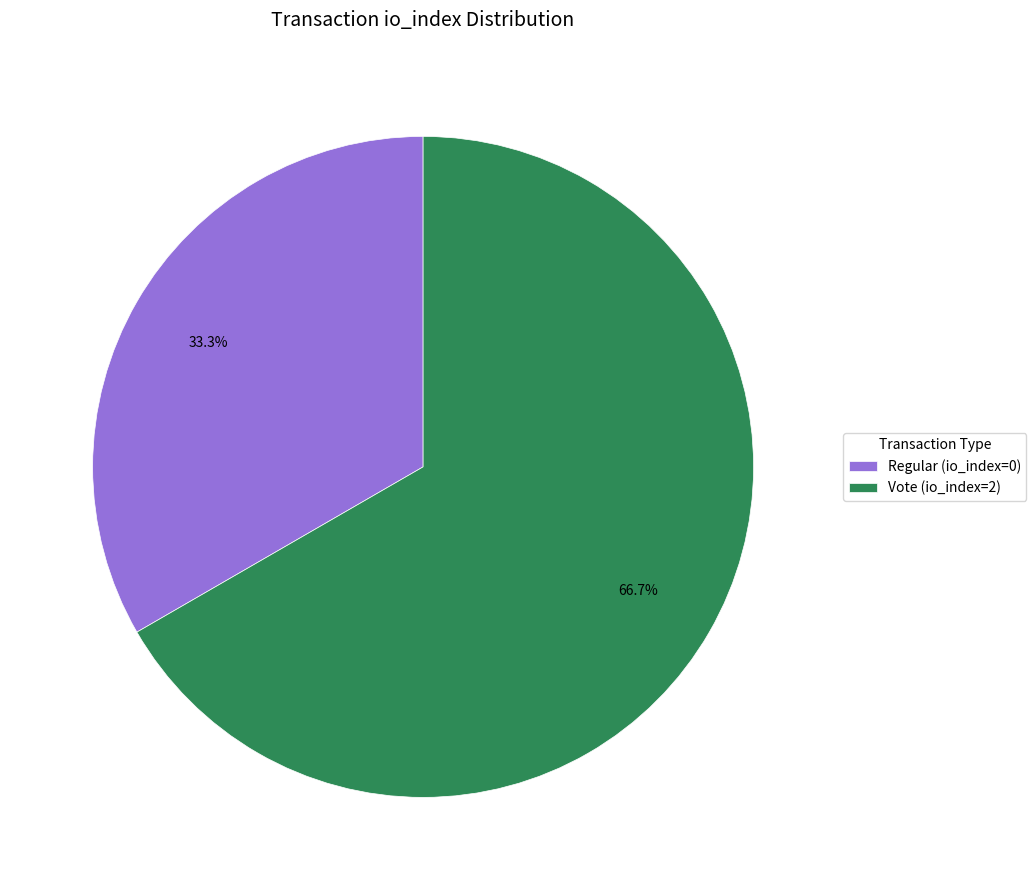

How many segments does this pie chart have?

2